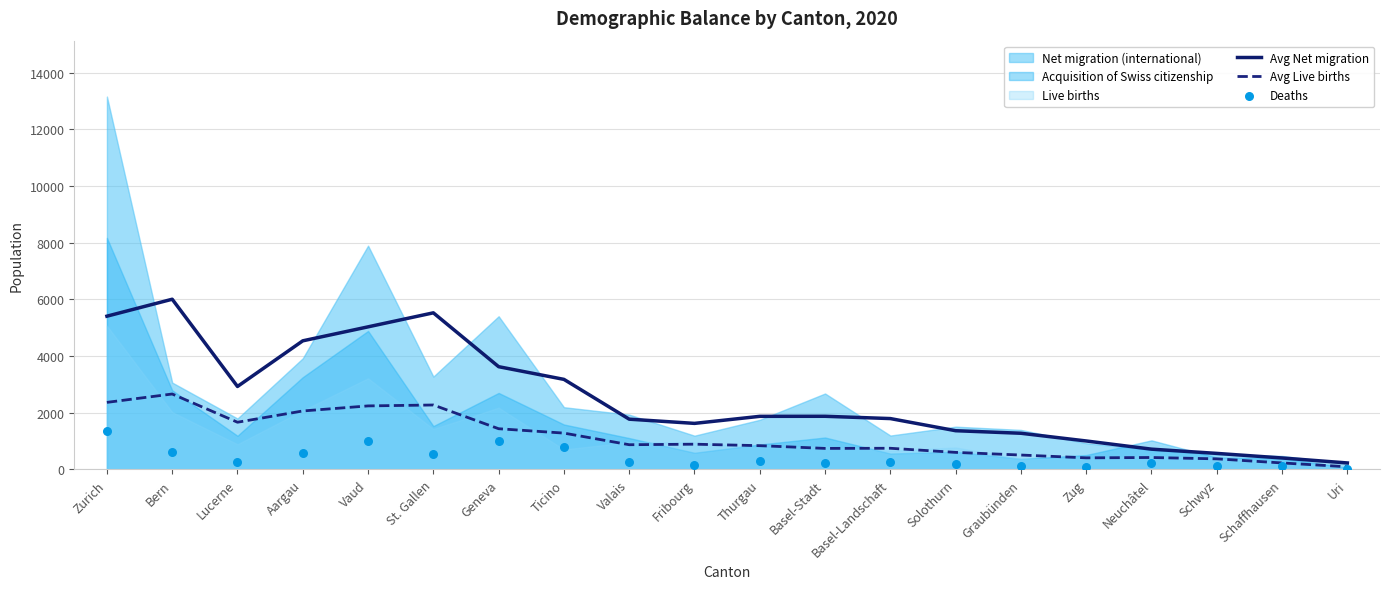

At how many categories does at least one series exceed 4607?

4